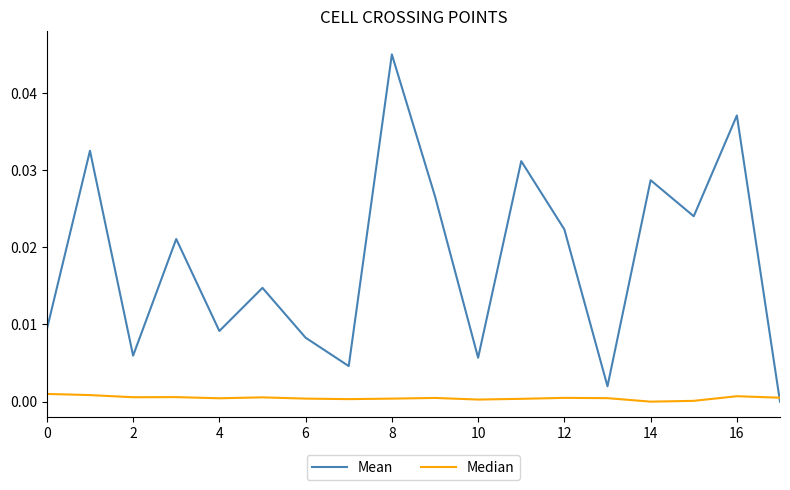

Rank the series by their average value, from lowest to highest.

Median, Mean